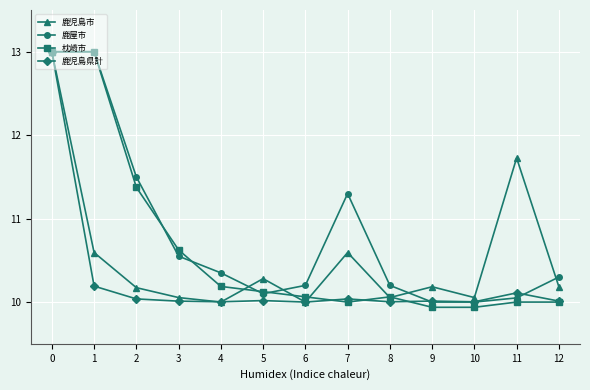

List the series in order of their overall mean, highest first.

鹿屋市, 枕崎市, 鹿児島市, 鹿児島県計